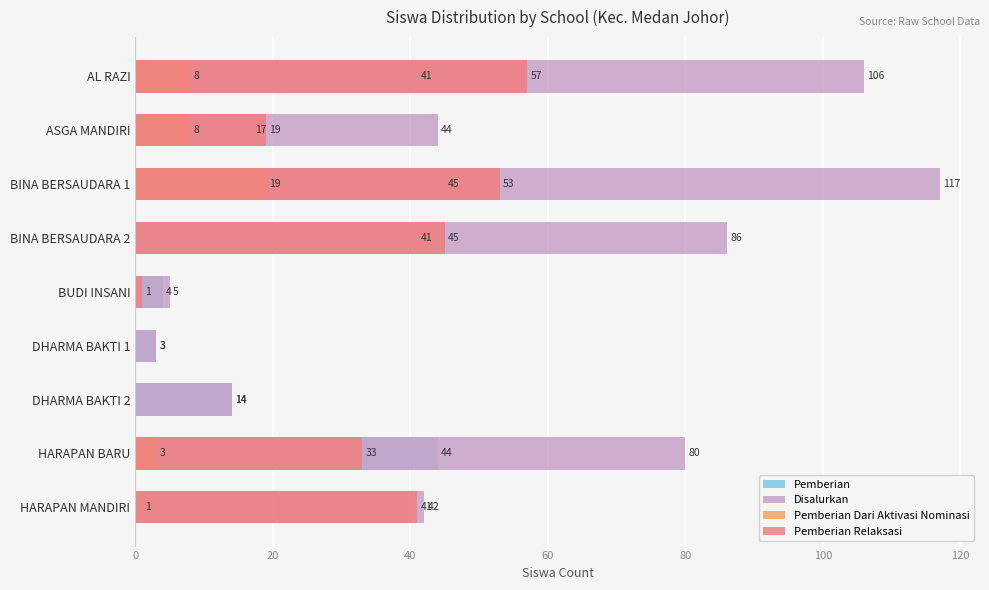

What is the sum of all Pemberian Relaksasi values?

249